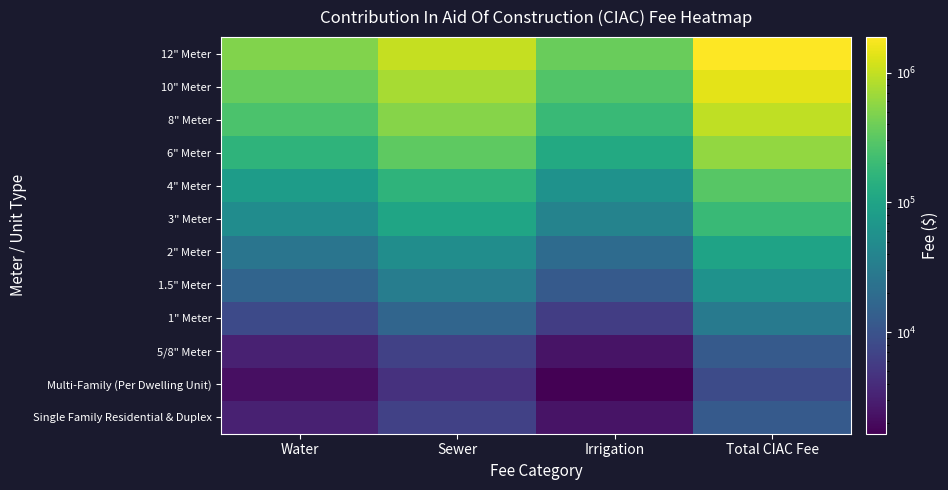

Count the number of categories in the chart.

4